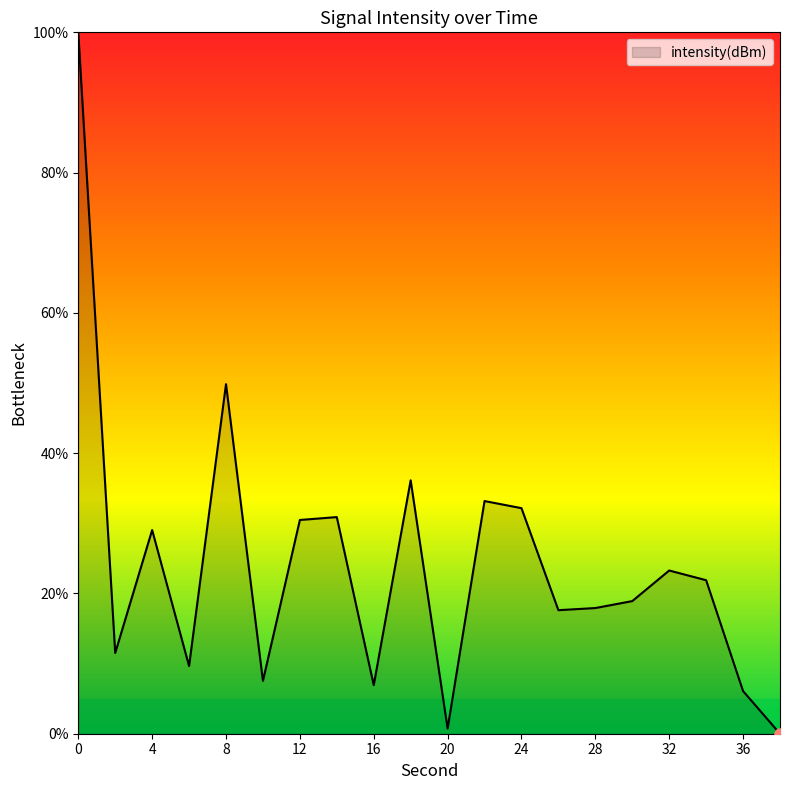

What is the value of the 14th point from the left?

17.6